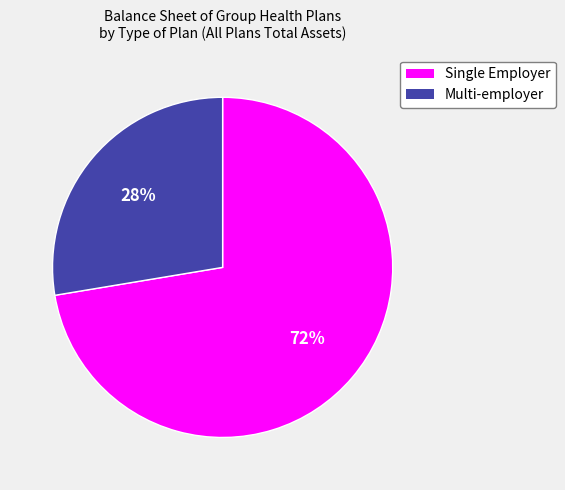

To the nearest percent, what is the average slice percentage?

50%